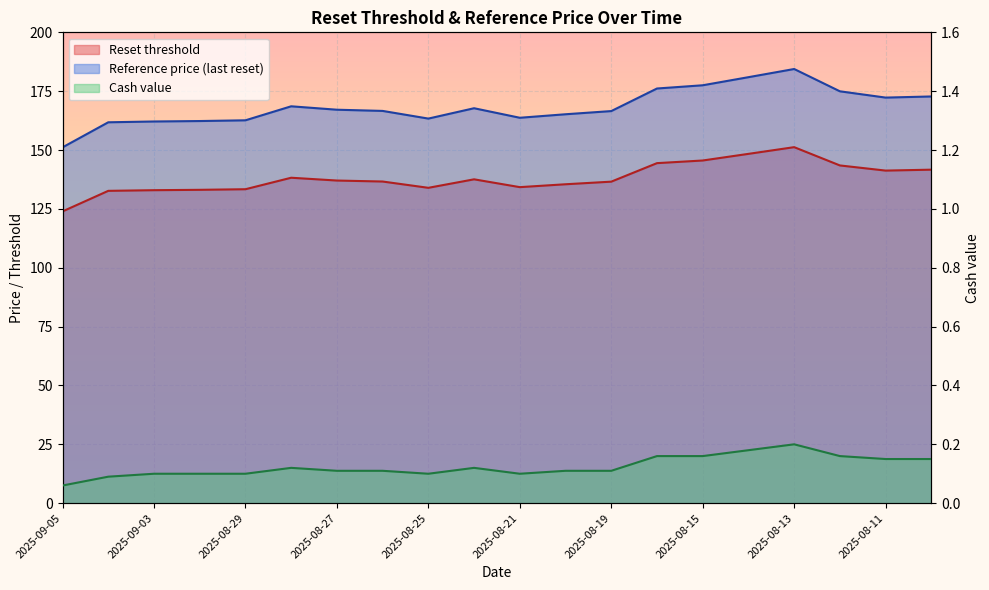

Is it true that Cash value equals 0.1 at 2025-08-27?

True